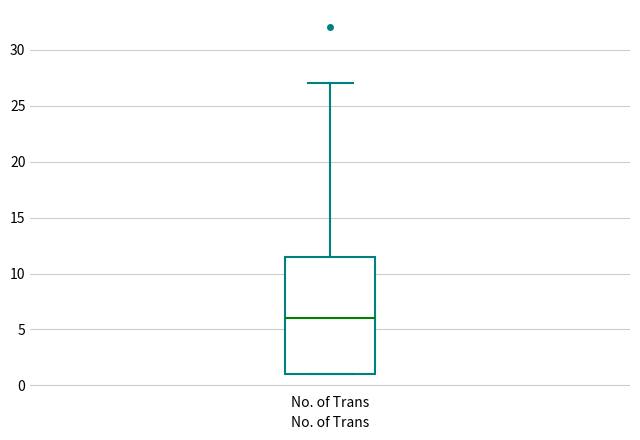

Read this box plot against the y-axis: the position of the median line, the range covered by the box, and the ends of both whiskers. The values are not printed on the chart, so give them approximately, as read against the axis.

median 6.0, box 1.0 to 11.5, whiskers 1.0 to 27.0